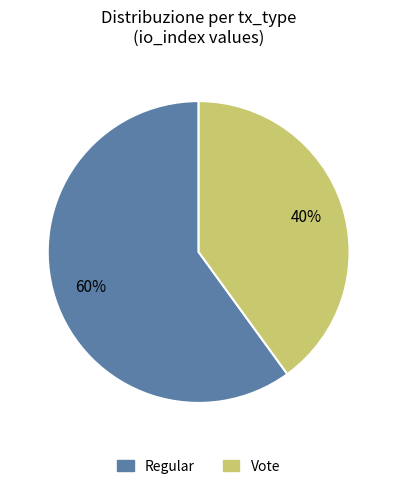

Is there a majority slice in this chart?

Yes